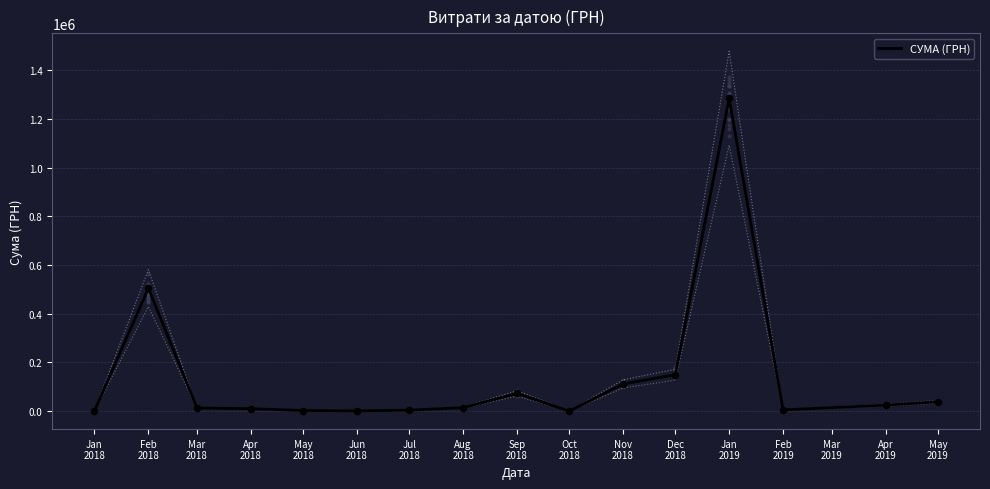

What is the ratio of the value at Apr 2018 to the value at Apr 2019?

0.4